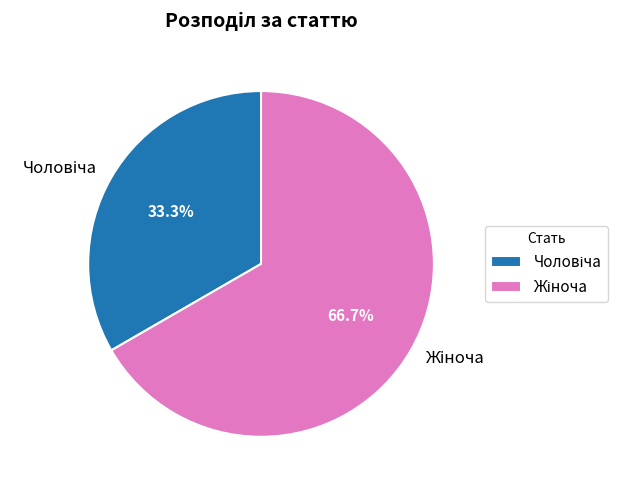

Is there any slice that represents more than half of the pie?

Yes